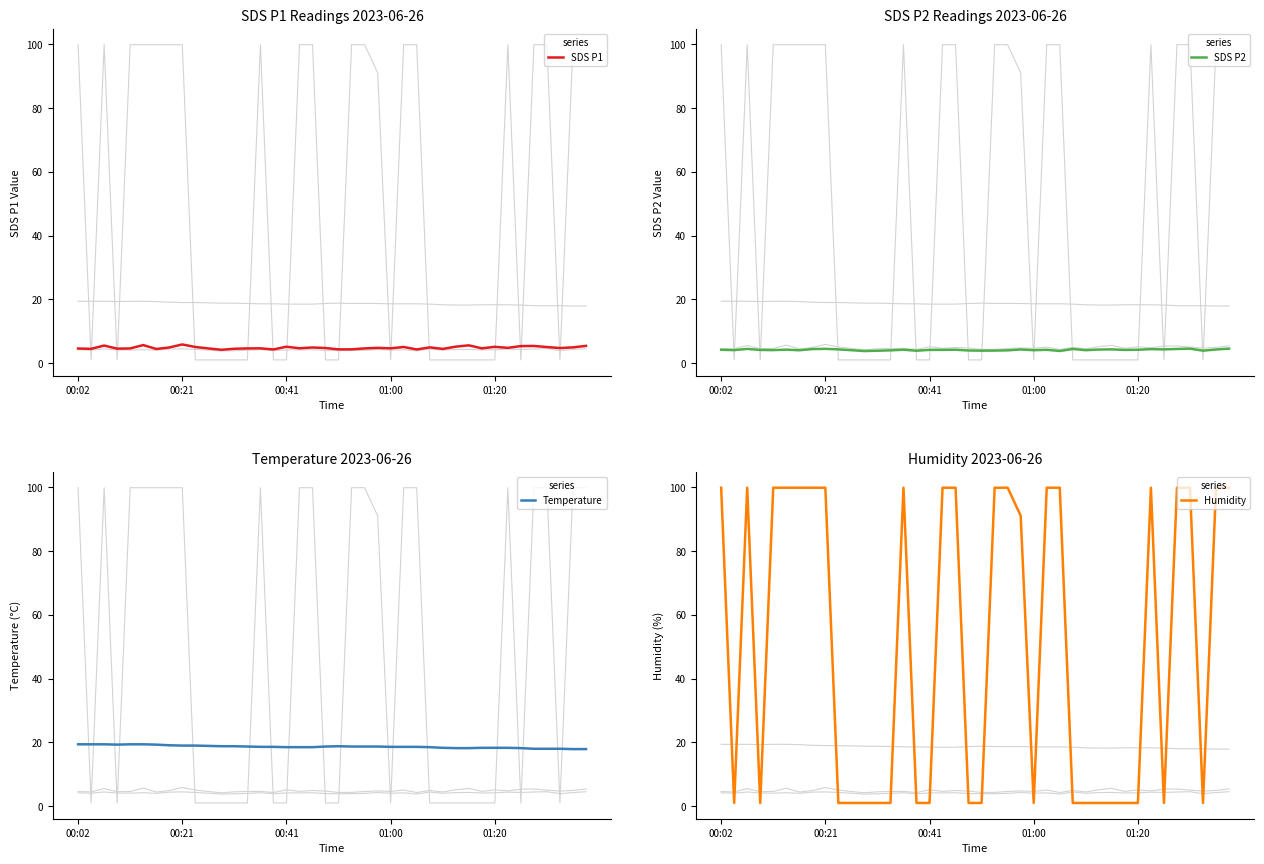

What is the average value of the SDS P2 series?

4.2